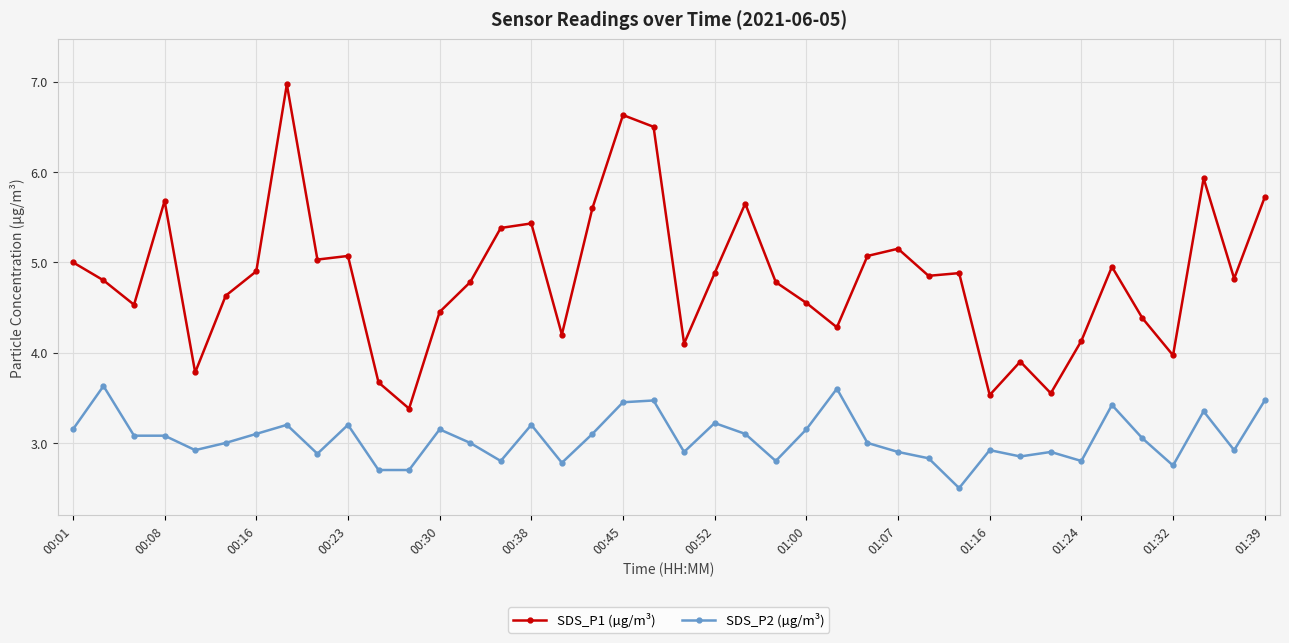

True or false: SDS_P1 (µg/m³) and SDS_P2 (µg/m³) intersect in this chart.

False